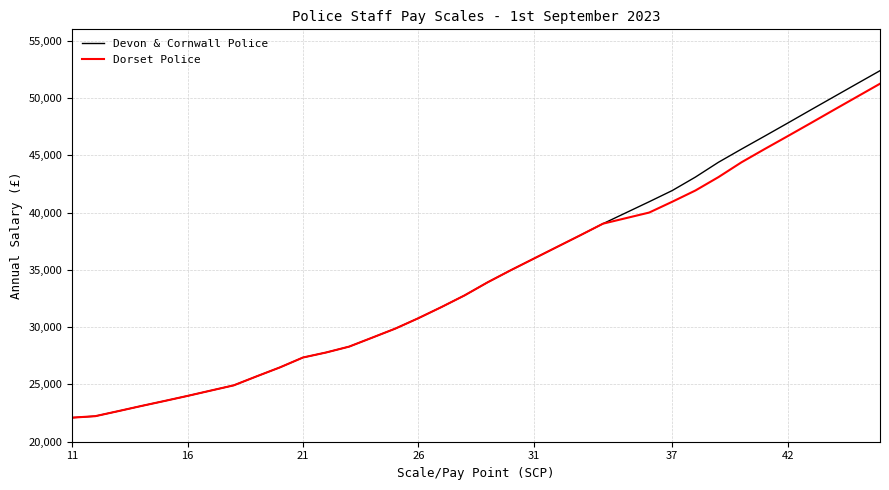

What is the maximum value shown in the chart?

52389